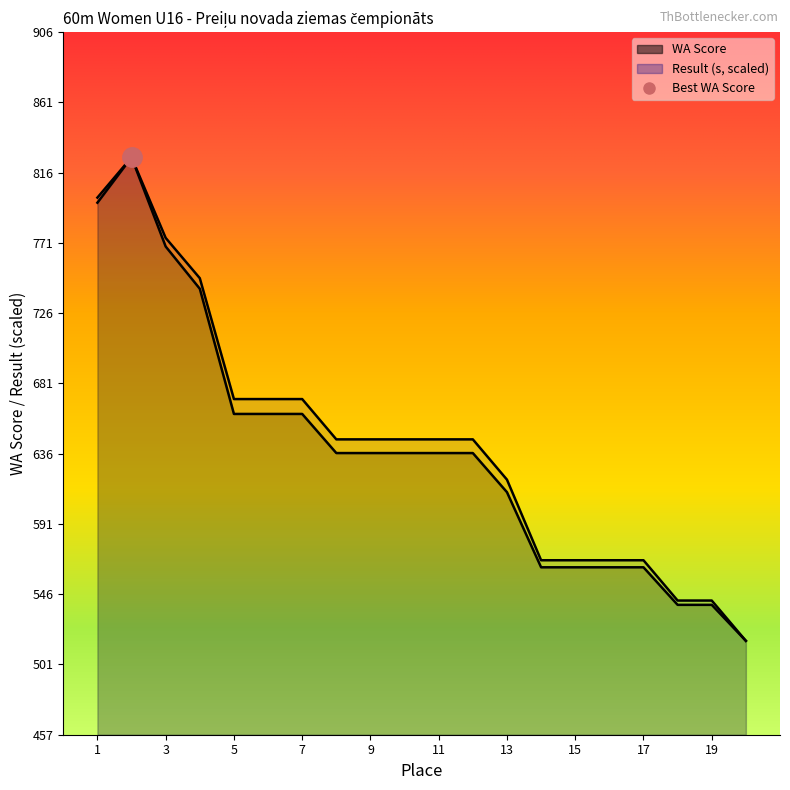

True or false: Result (s) and WA Score cross at least once.

False